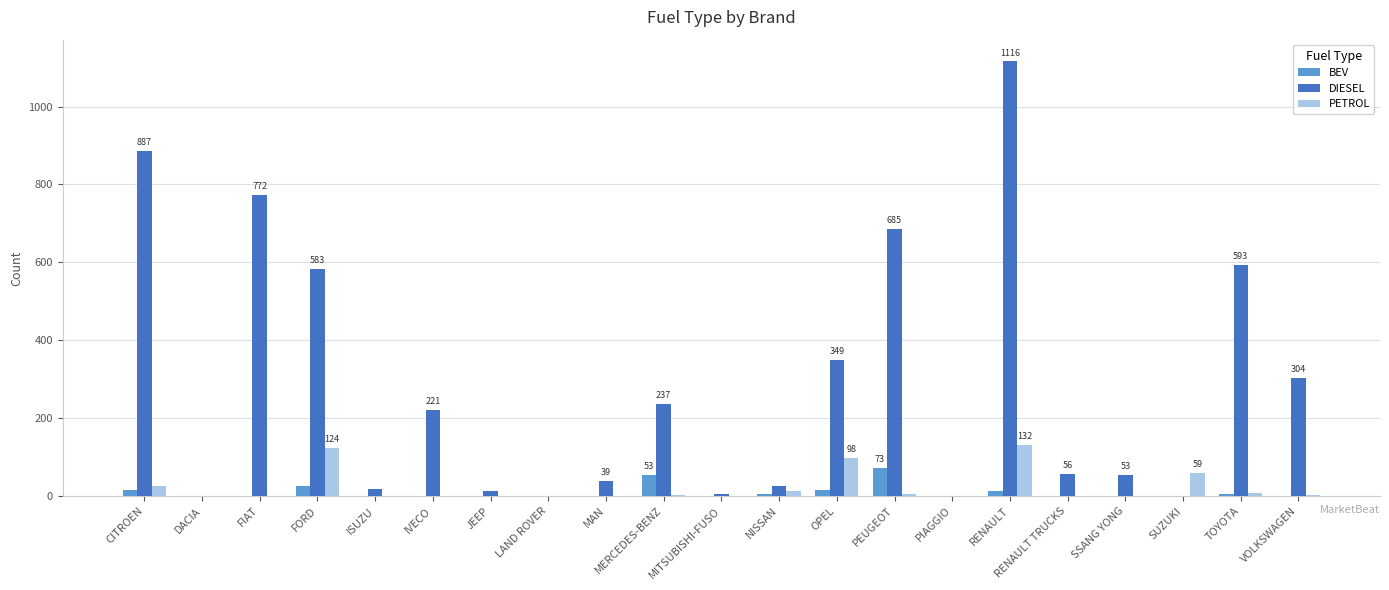

Which label corresponds to the largest value in the chart?

RENAULT